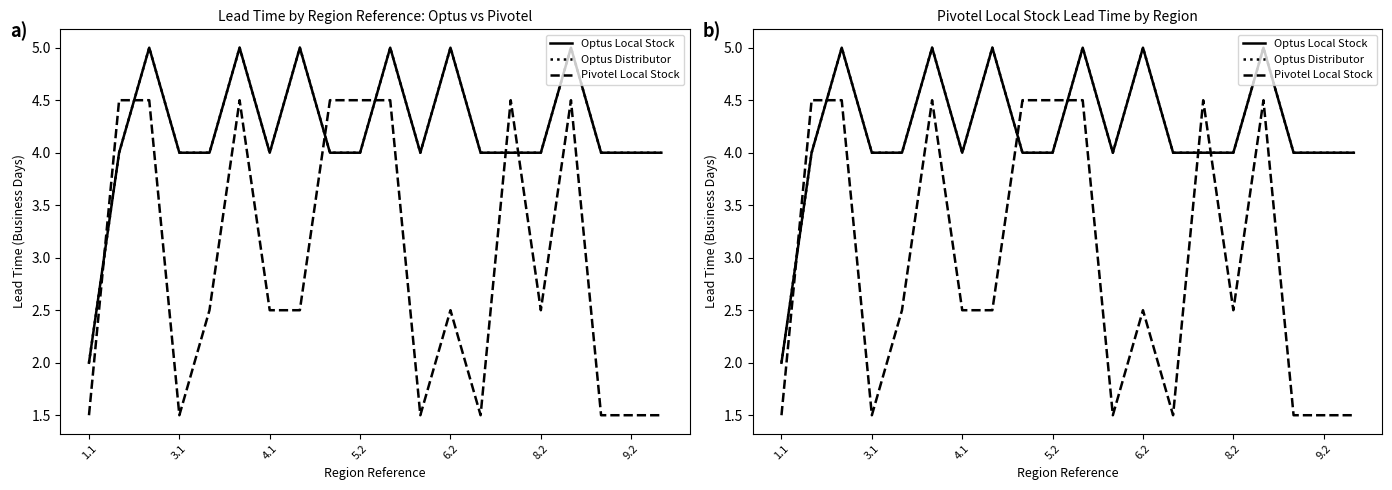

Count the number of categories in the chart.

20